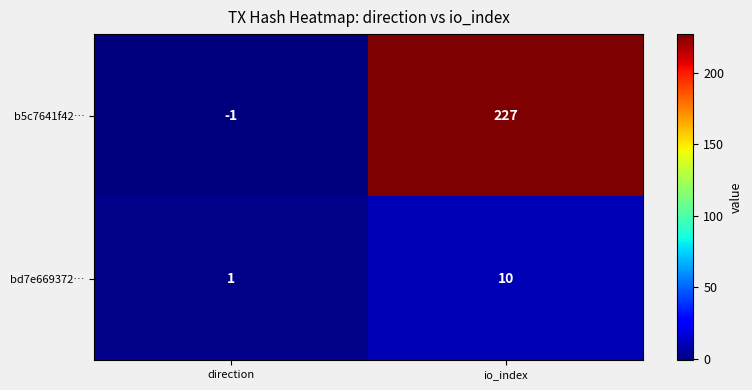

At which category is the sum across all series the highest?

io_index